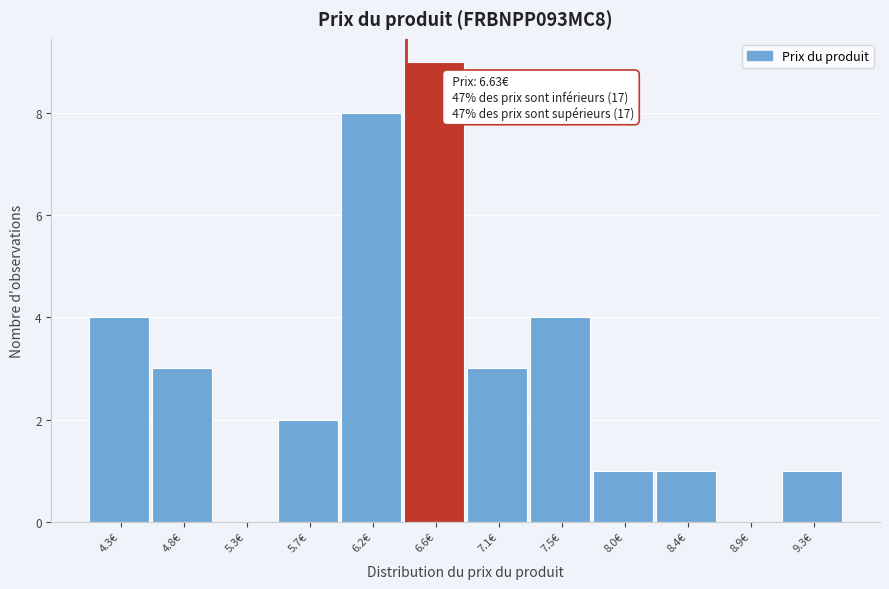

Reading left to right, extract all data points from this chart.

4.3€=4	4.8€=3	5.3€=0	5.7€=2	6.2€=8	6.6€=9	7.1€=3	7.5€=4	8.0€=1	8.4€=1	8.9€=0	9.3€=1